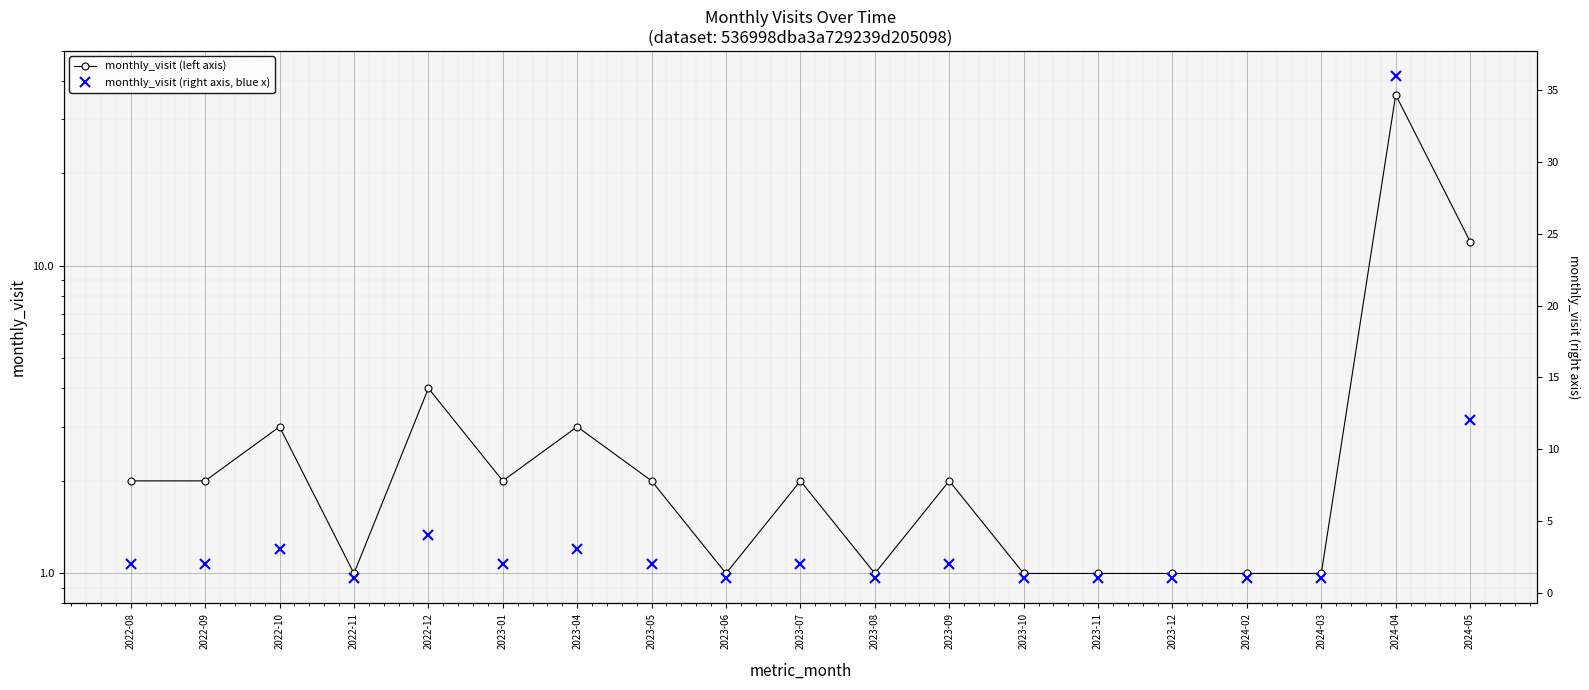

True or false: monthly_visit (left axis) and monthly_visit (right axis, blue x) intersect in this chart.

False